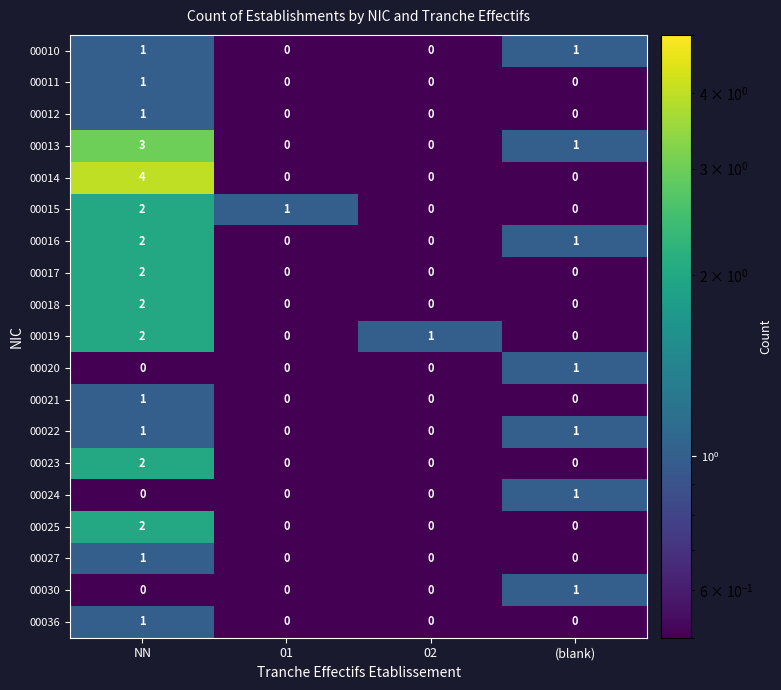

What is the spread (max minus min) of values at 01?

1